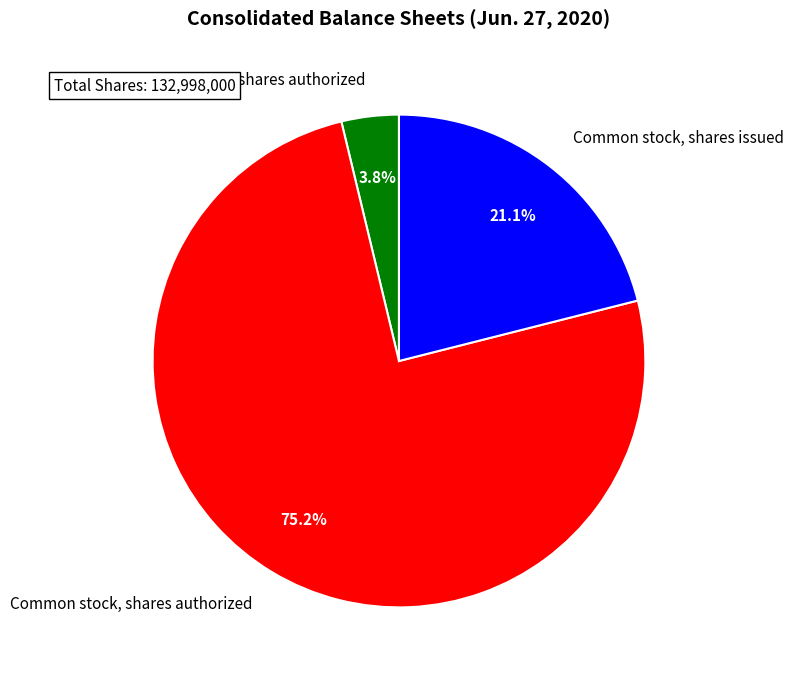

True or false: Common stock, shares issued accounts for 21% of the total.

True